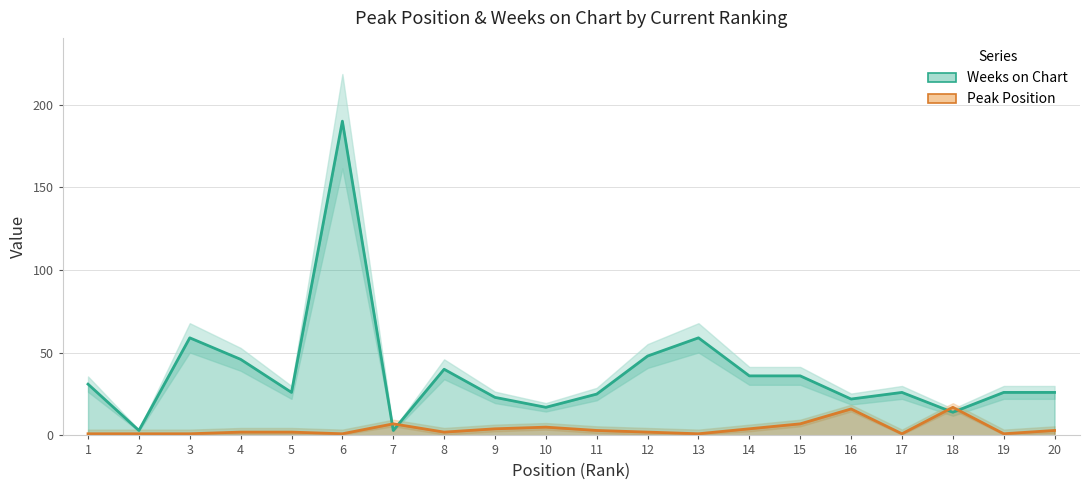

How many intersections are there between Peak Position and Weeks on Chart?

4